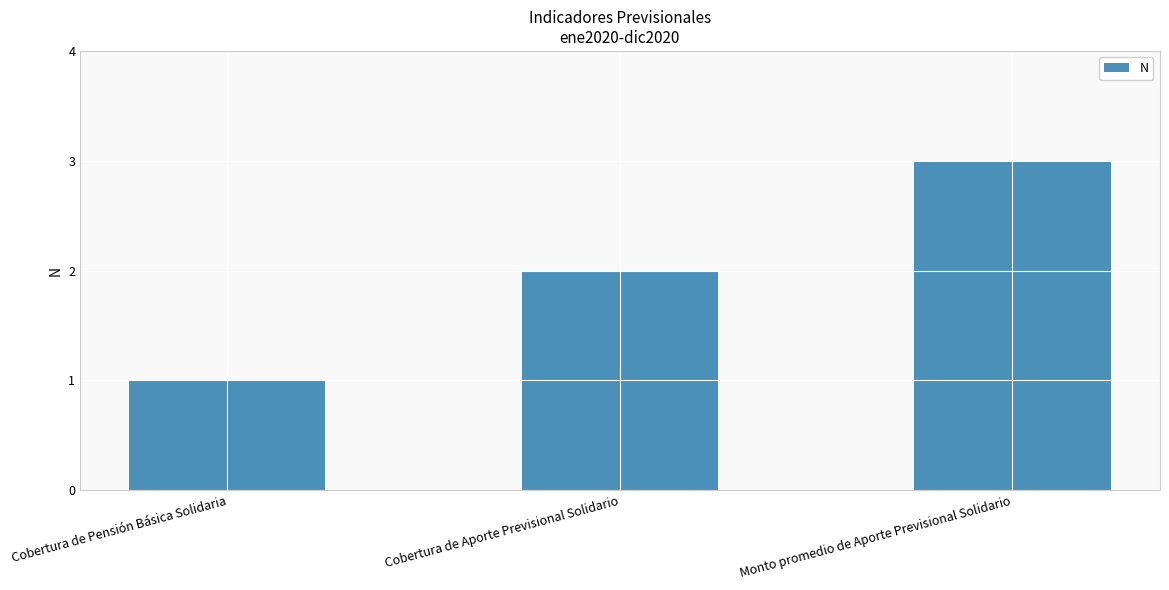

What is the label of the 2nd bar from the right?

Cobertura de Aporte Previsional Solidario